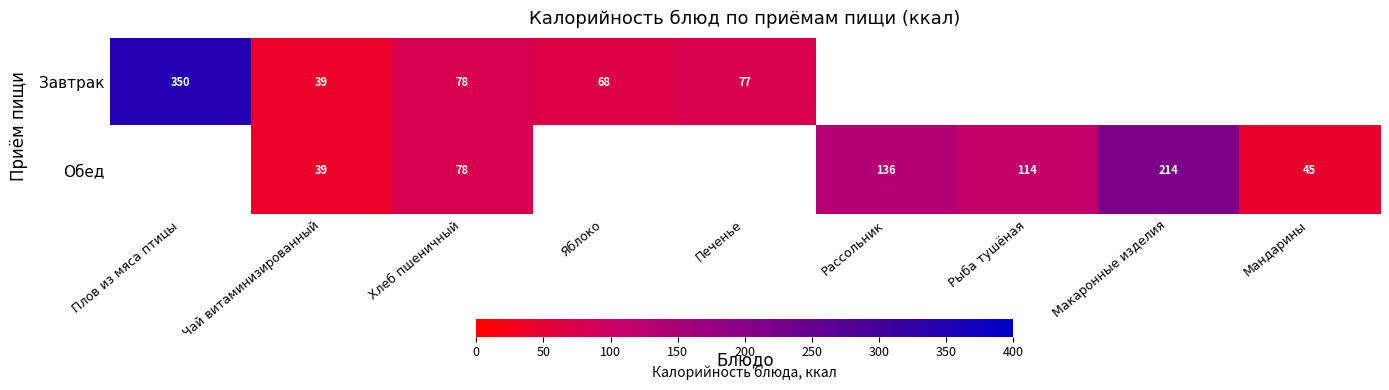

Which has a higher value, Яблоко or Печенье?

Печенье